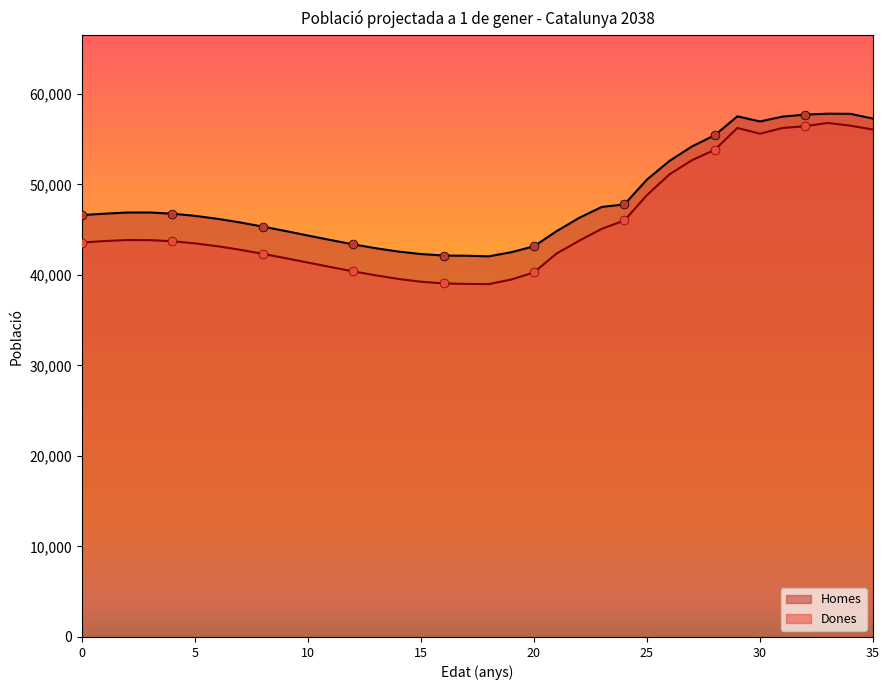

At which category is the sum across all series the highest?

33